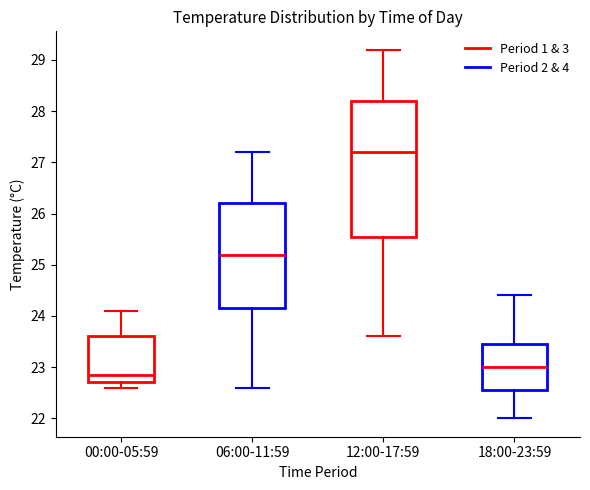

Where is the upper edge of the box for 12:00-17:59 on the y-axis? The values are not printed on the chart, so give them approximately, as read against the axis.

28.2